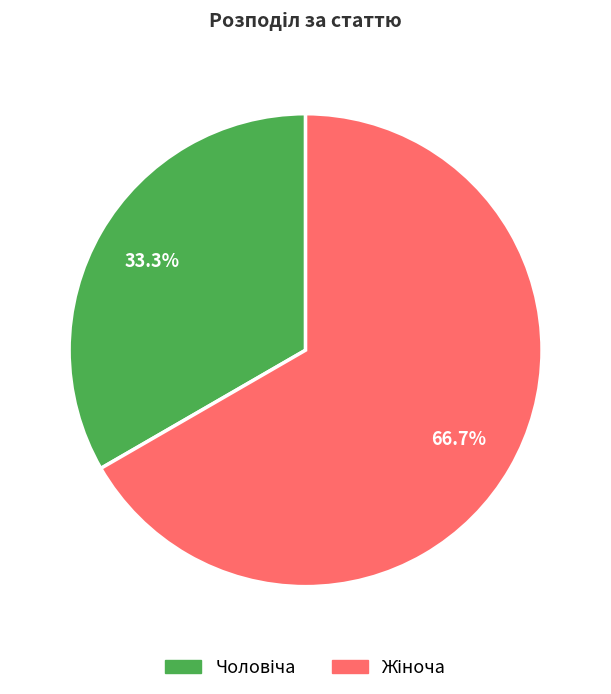

Is there a majority slice in this chart?

Yes